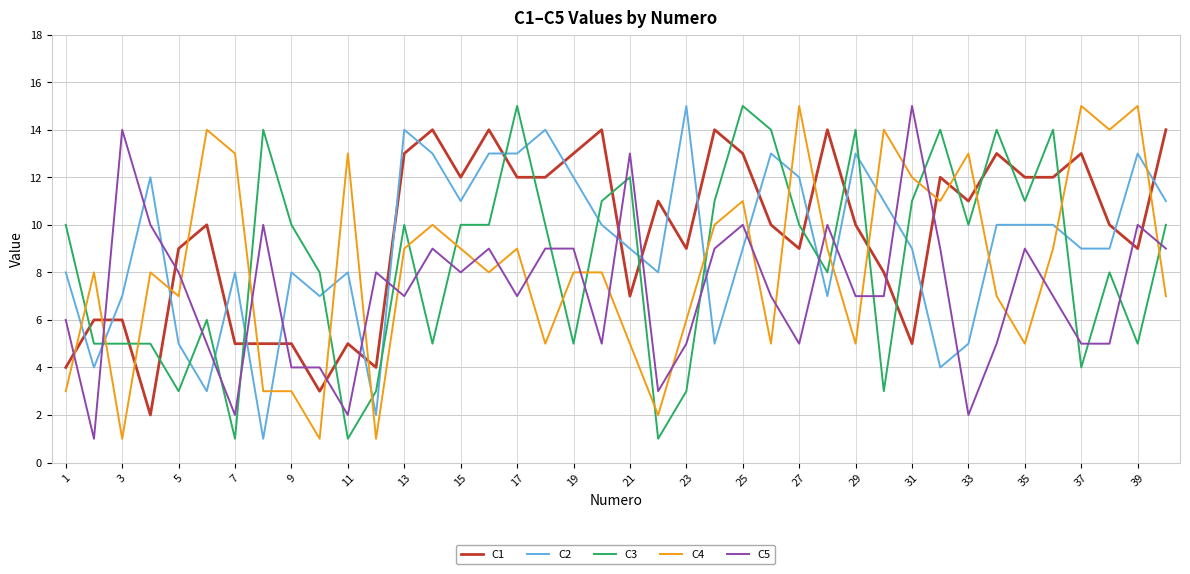

True or false: C3 and C4 cross at least once.

True